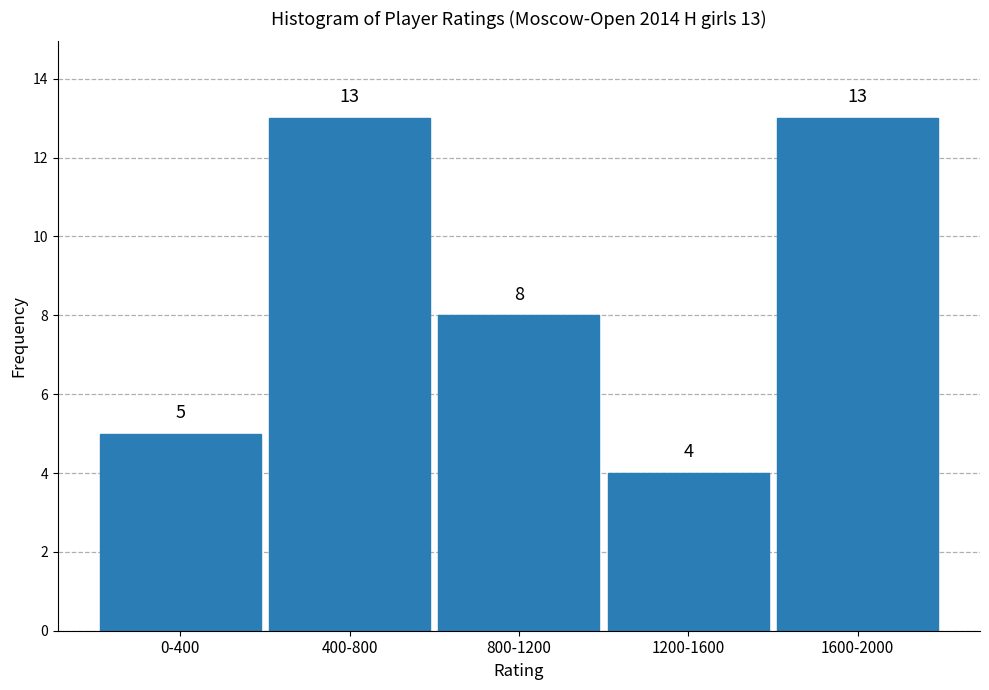

Reading left to right, extract all data points from this chart.

5	13	8	4	13